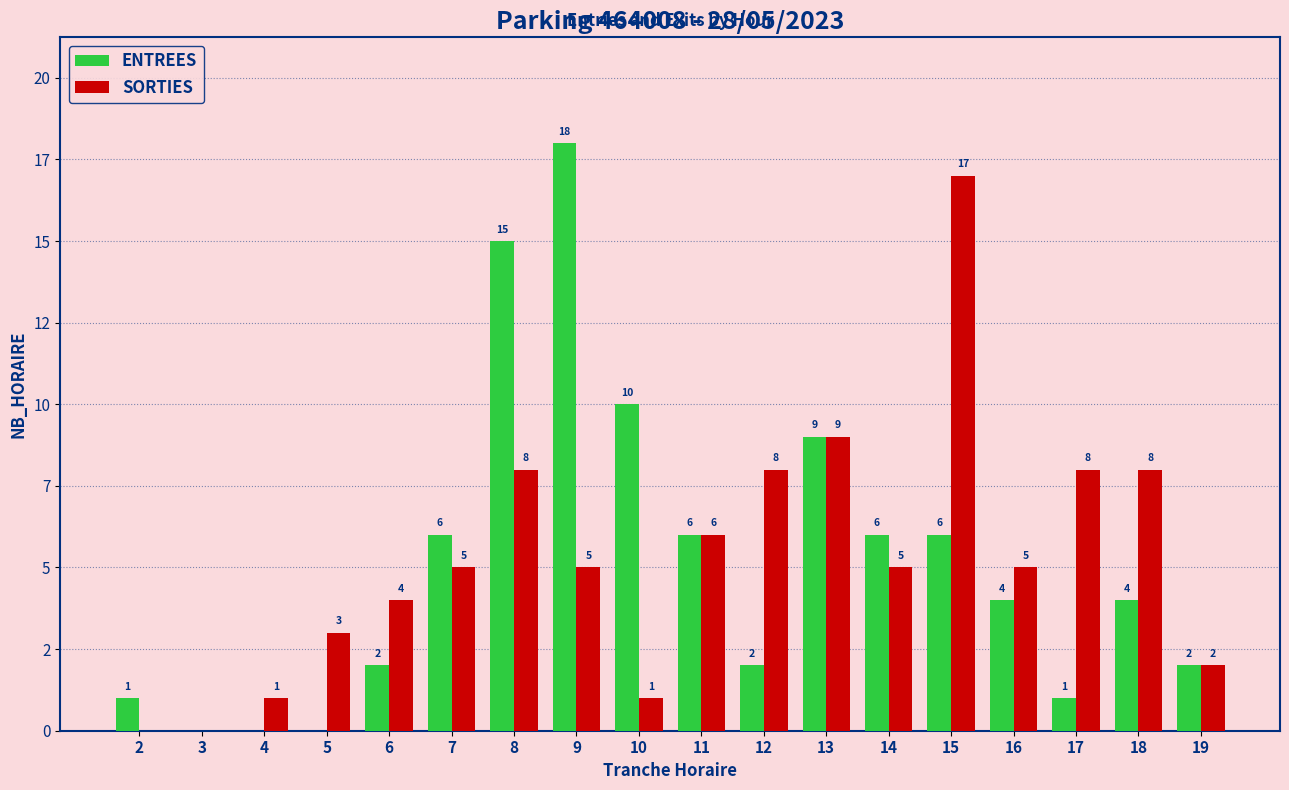

At how many categories does at least one series exceed 13?

3